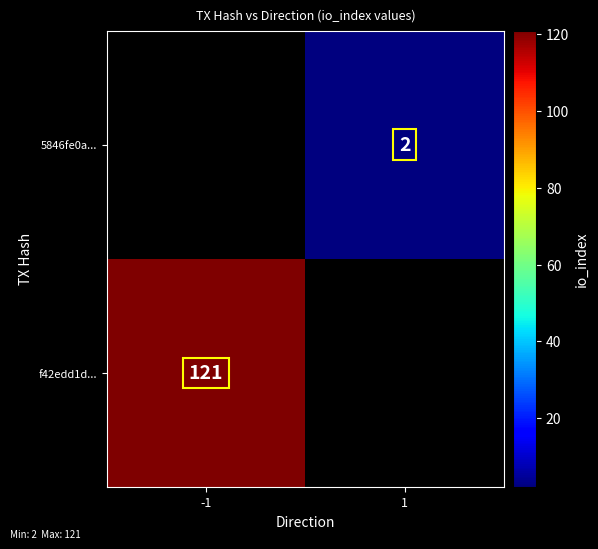

Is the value of 5846fe0a... at 1 greater than the value of f42edd1d... at -1?

No